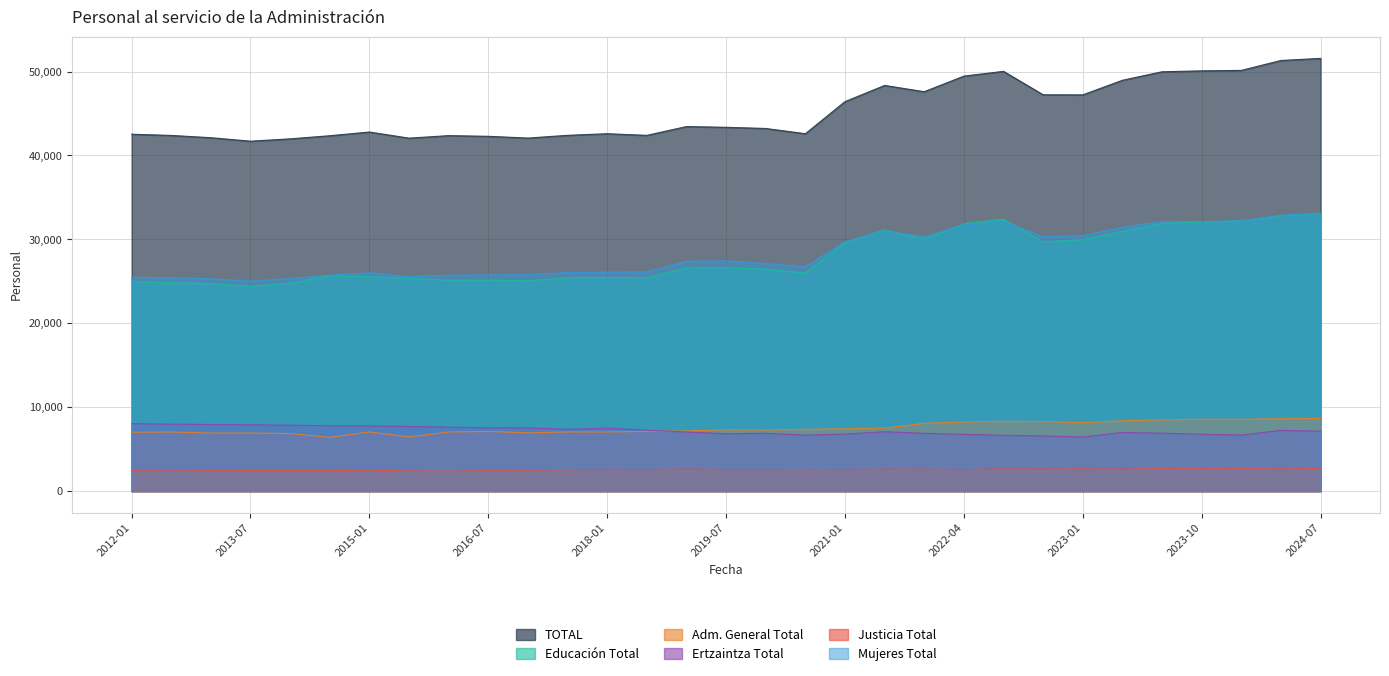

Which has a higher value, 2015-07 or 2022-10?

2022-10